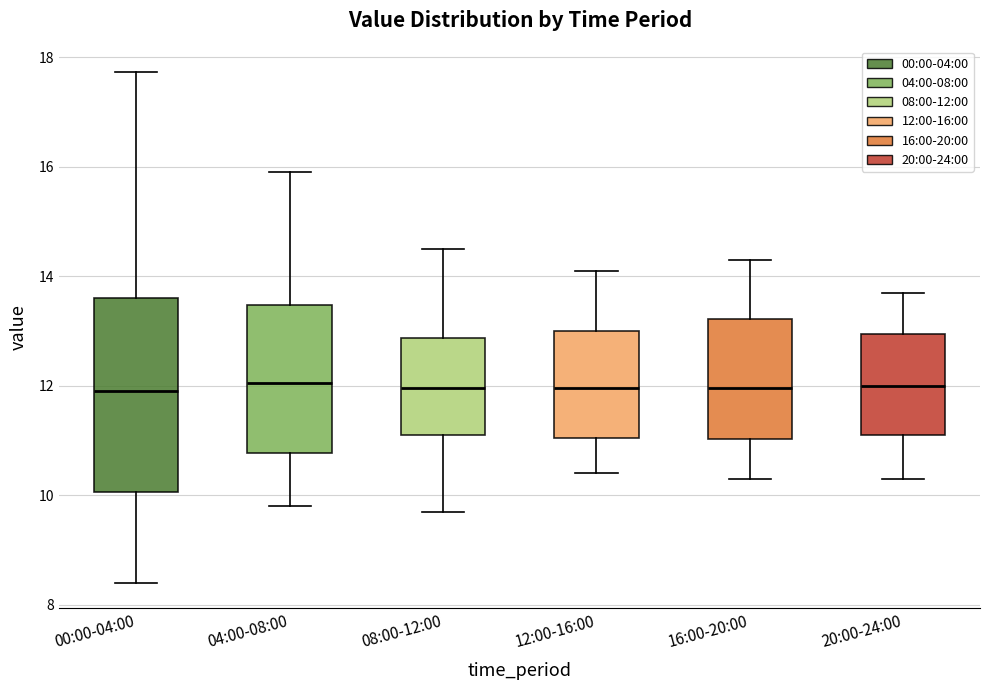

Reading left to right, read every box against the y-axis: the position of its median line, the range the box covers, and the ends of its whiskers. The values are not printed on the chart, so give them approximately, as read against the axis.

00:00-04:00: median 12.0, box 10.0 to 13.6, whiskers 8.4 to 17.8
04:00-08:00: median 12.0, box 10.8 to 13.4, whiskers 9.8 to 16.0
08:00-12:00: median 12.0, box 11.2 to 12.8, whiskers 9.8 to 14.6
12:00-16:00: median 12.0, box 11.0 to 13.0, whiskers 10.4 to 14.2
16:00-20:00: median 12.0, box 11.0 to 13.2, whiskers 10.4 to 14.4
20:00-24:00: median 12.0, box 11.2 to 13.0, whiskers 10.4 to 13.8